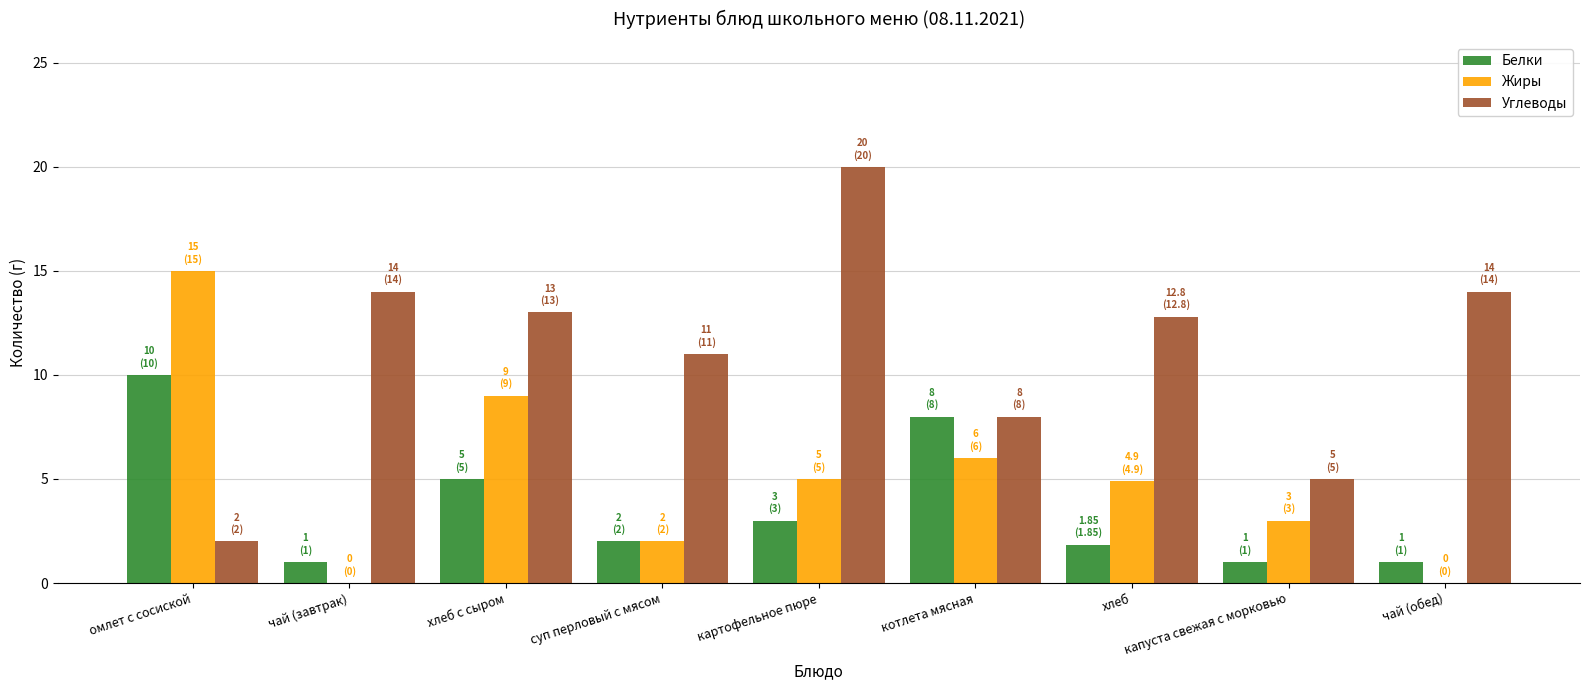

Count the number of data series in this chart.

3